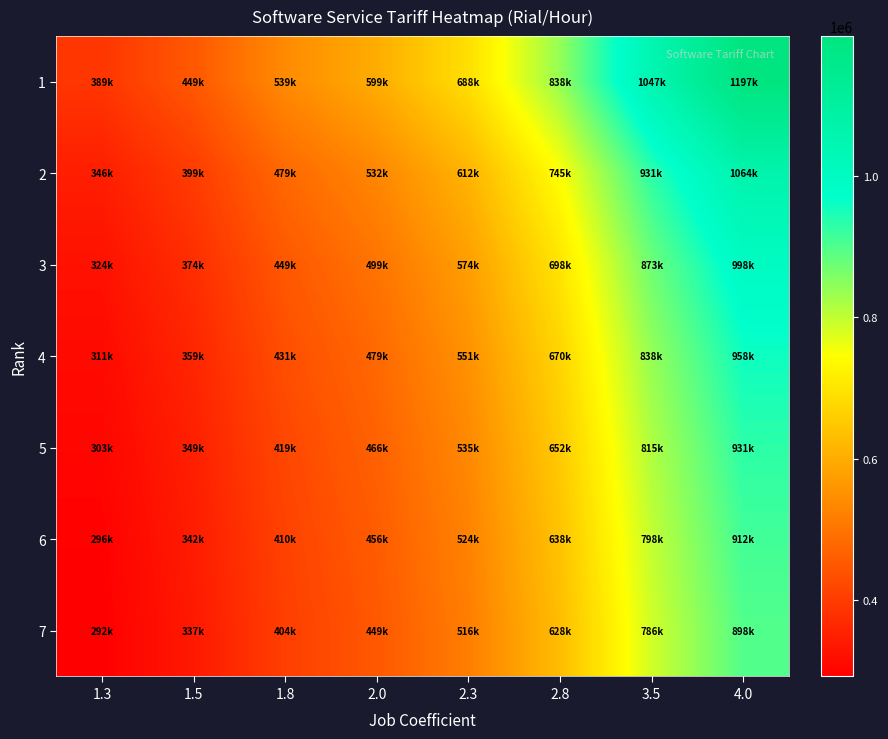

What is the spread (max minus min) of values at 1.5?

112000